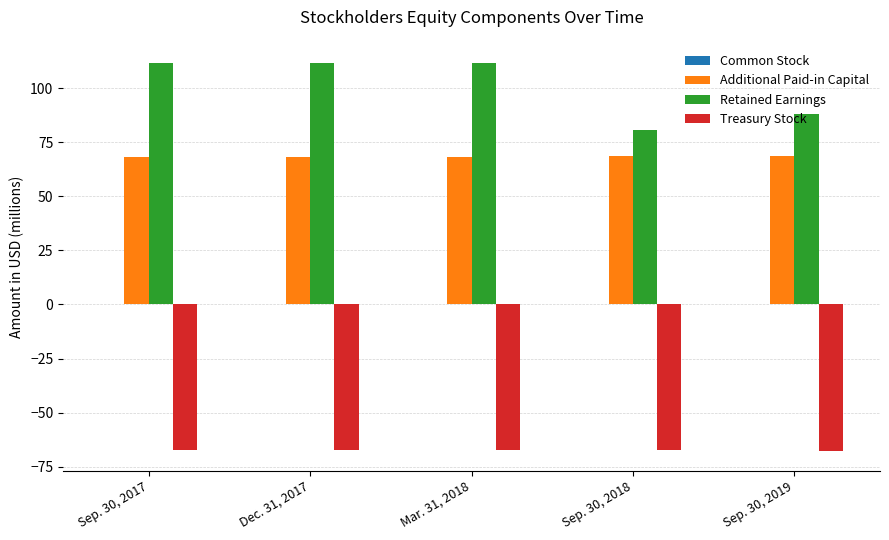

Between Sep. 30, 2017 and Sep. 30, 2018, which series saw the biggest shift?

Retained Earnings